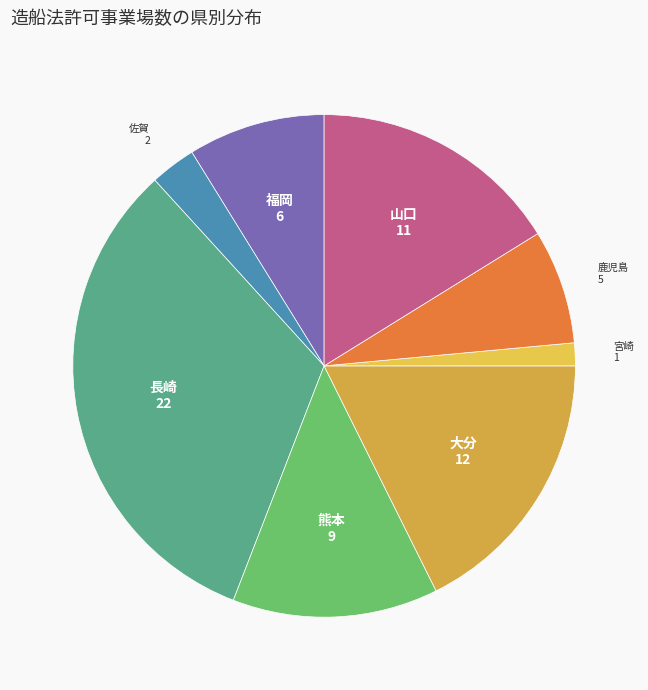

Rank the categories by value from lowest to highest.

宮崎, 佐賀, 鹿児島, 福岡, 熊本, 山口, 大分, 長崎